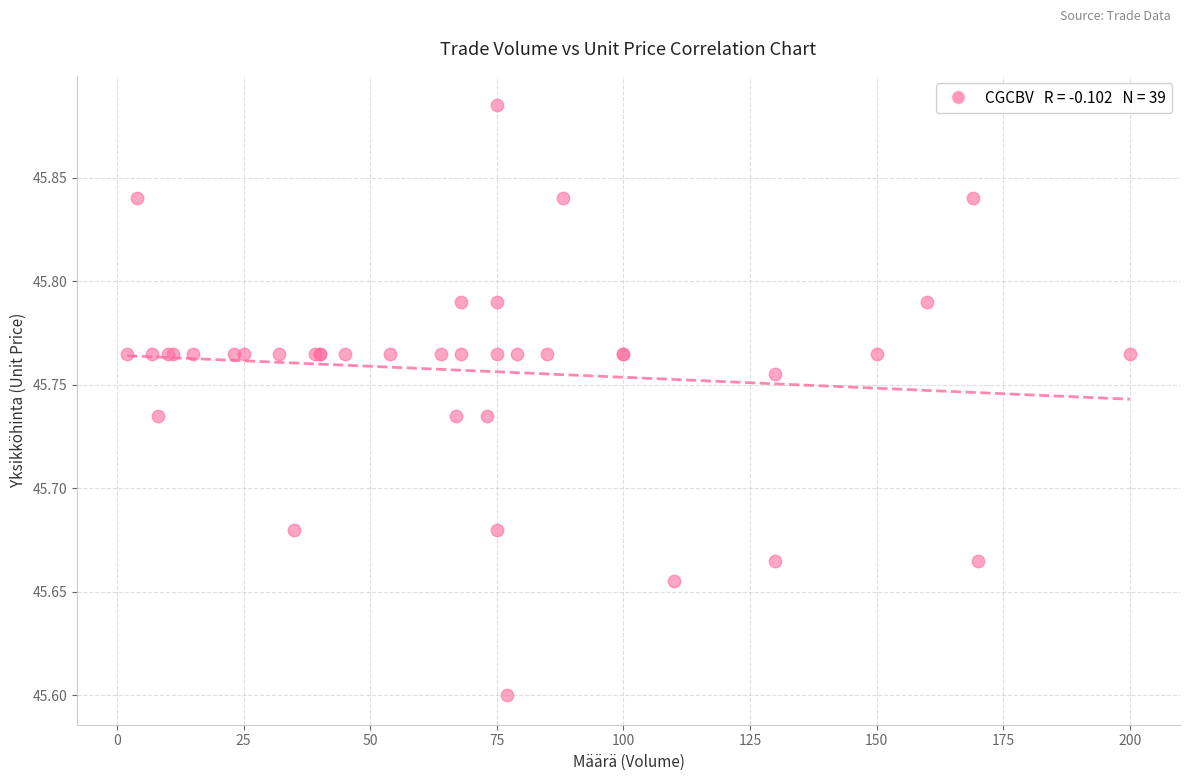

What Y value in the scatter plot is closest to 45?

45.6